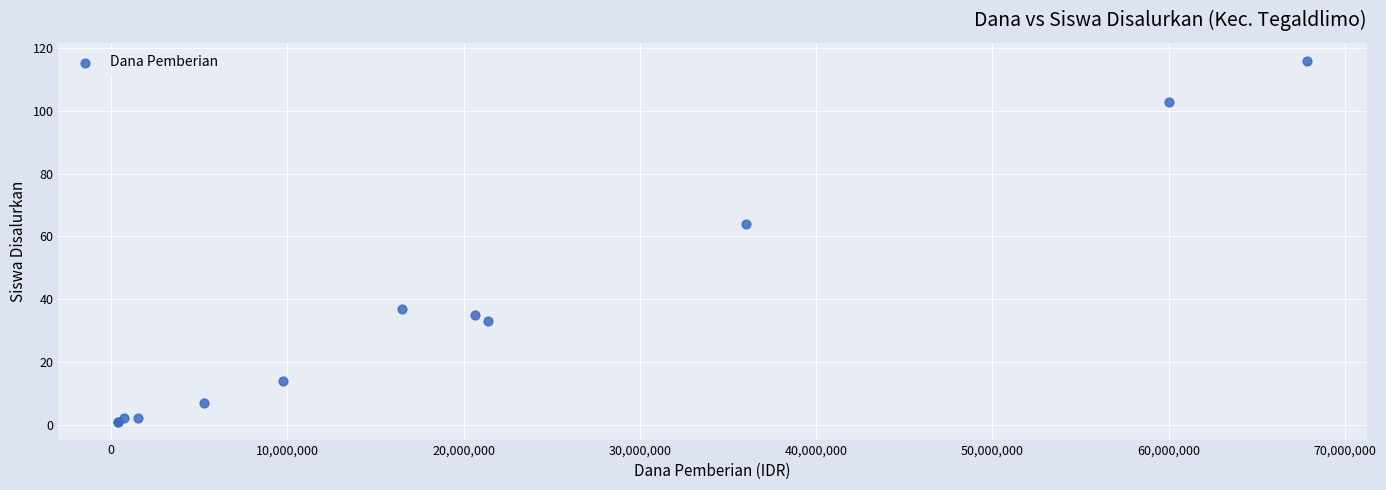

What Y value in the scatter plot is closest to 58?

64